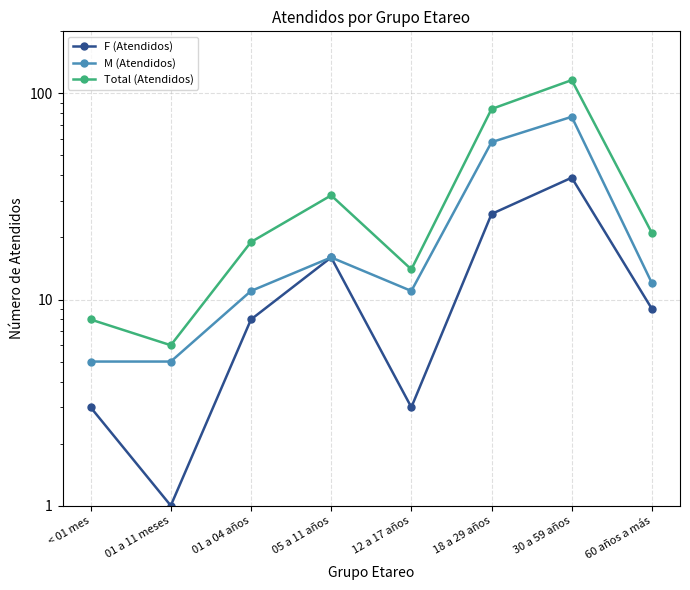

At which label is Total (Atendidos) closest to 61?

18 a 29 años